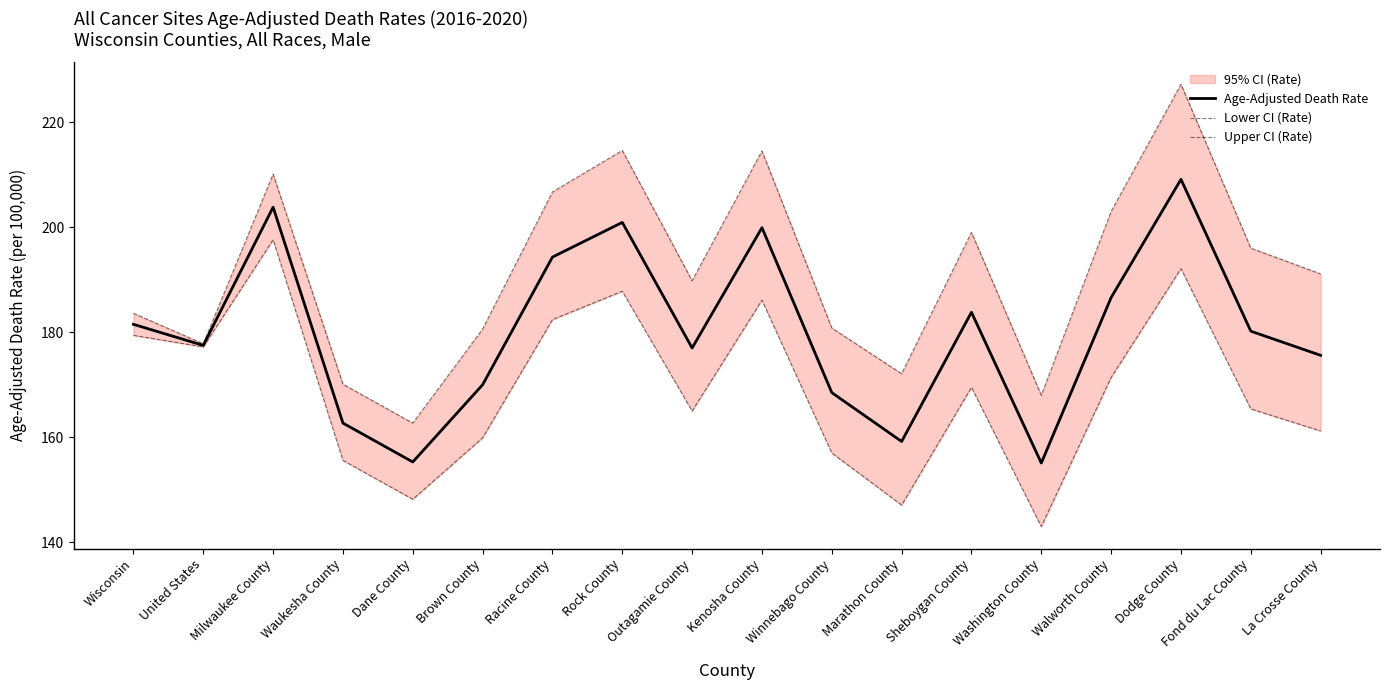

What is the label of the 1st point from the left?

Wisconsin